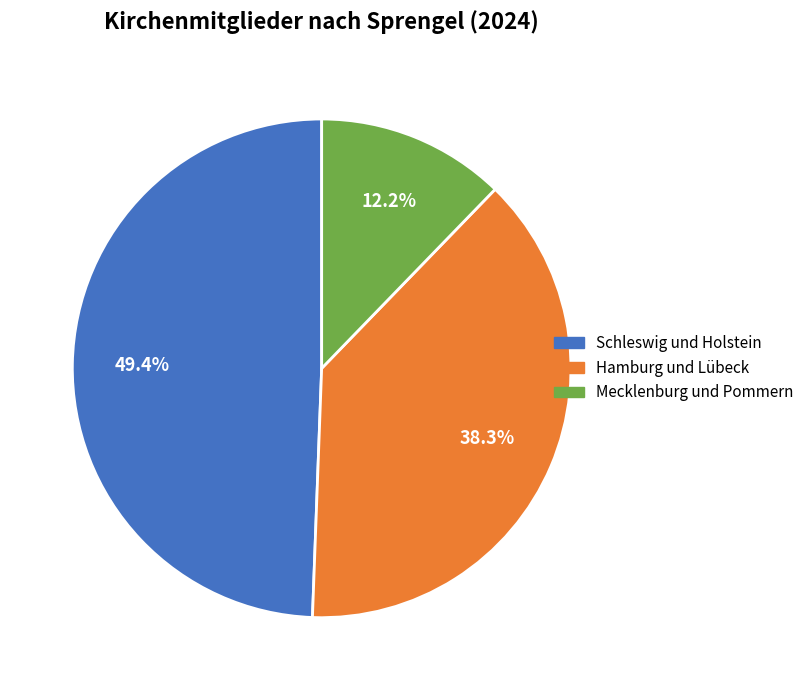

What percentage is the Hamburg und Lübeck slice, to the nearest percent?

38%